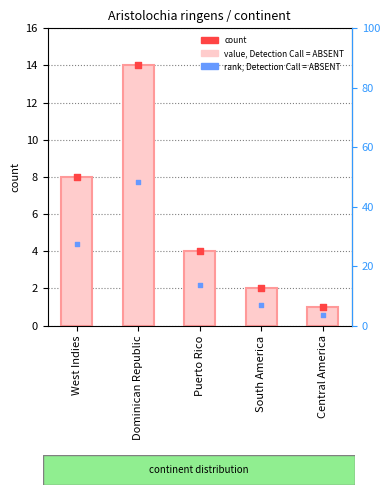

At how many categories does at least one series exceed 33?

1